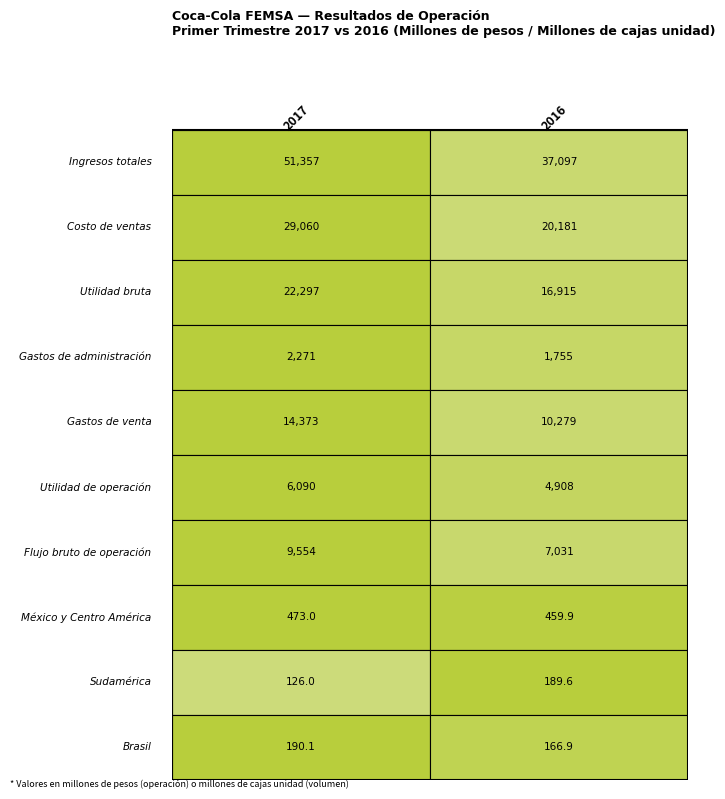

True or false: Flujo bruto de operación has a value of 9249.3 at 1.

False